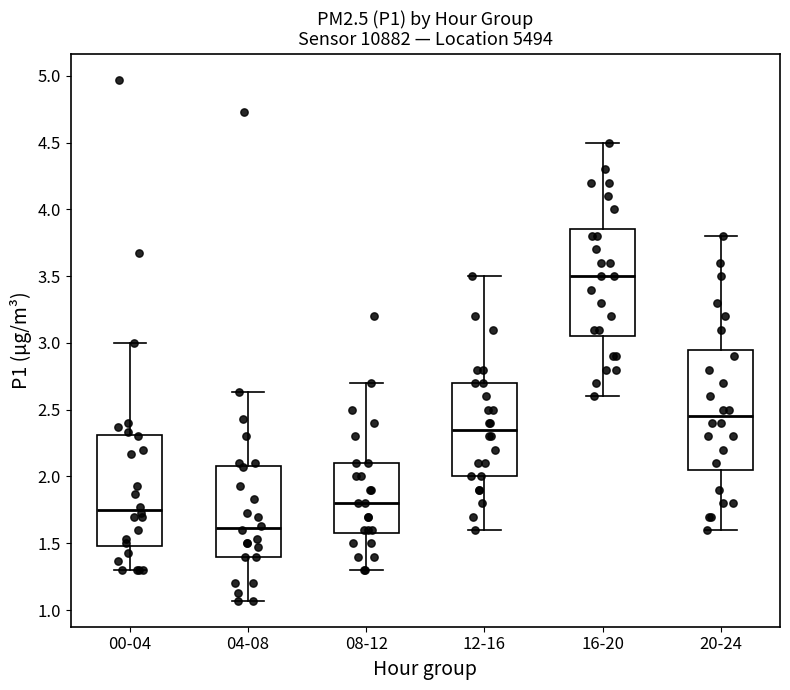

Reading left to right, read every box against the y-axis: the position of its median line, the range the box covers, and the ends of its whiskers. The values are not printed on the chart, so give them approximately, as read against the axis.

00-04: median 1.75, box 1.50 to 2.30, whiskers 1.30 to 3.00
04-08: median 1.60, box 1.40 to 2.10, whiskers 1.05 to 2.65
08-12: median 1.80, box 1.60 to 2.10, whiskers 1.30 to 2.70
12-16: median 2.35, box 2.00 to 2.70, whiskers 1.60 to 3.50
16-20: median 3.50, box 3.05 to 3.85, whiskers 2.60 to 4.50
20-24: median 2.45, box 2.05 to 2.95, whiskers 1.60 to 3.80